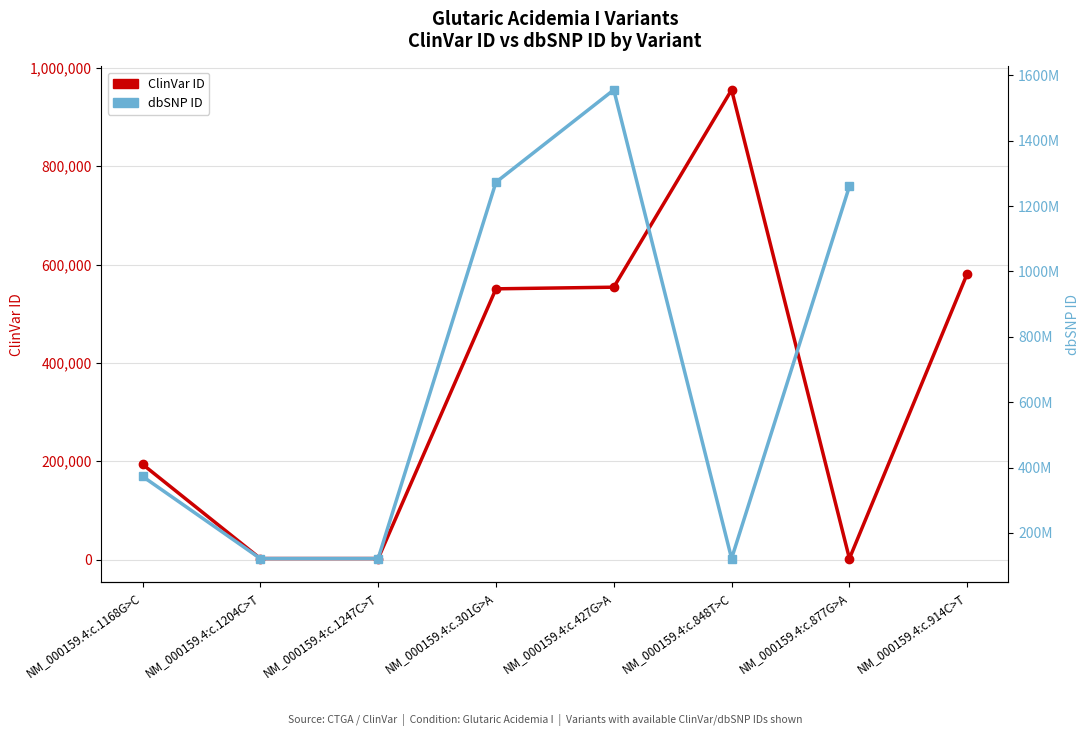

At which category is the sum across all series the highest?

NM_000159.4:c.427G>A